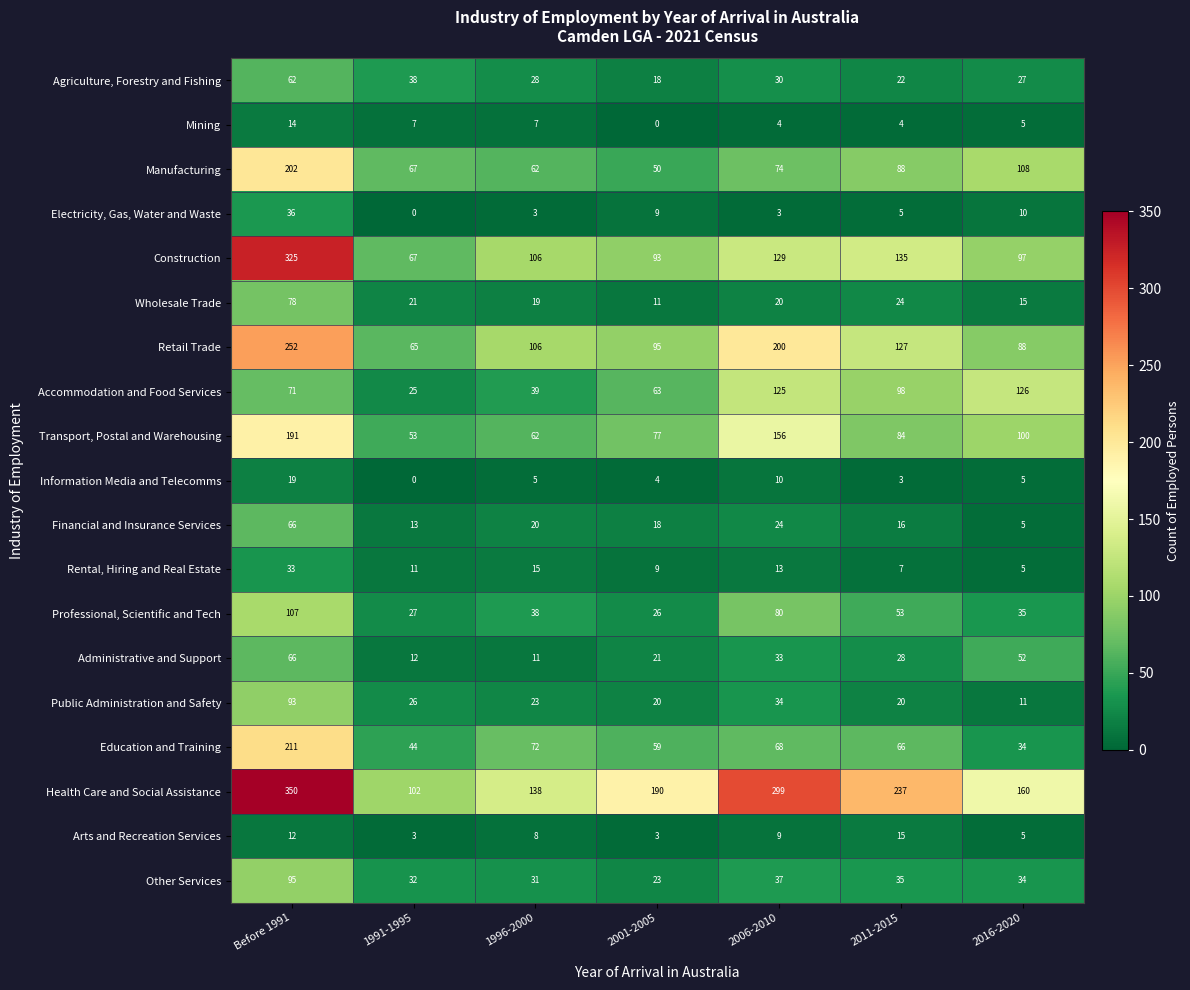

How many values in the Financial and Insurance Services series are below 18?

3